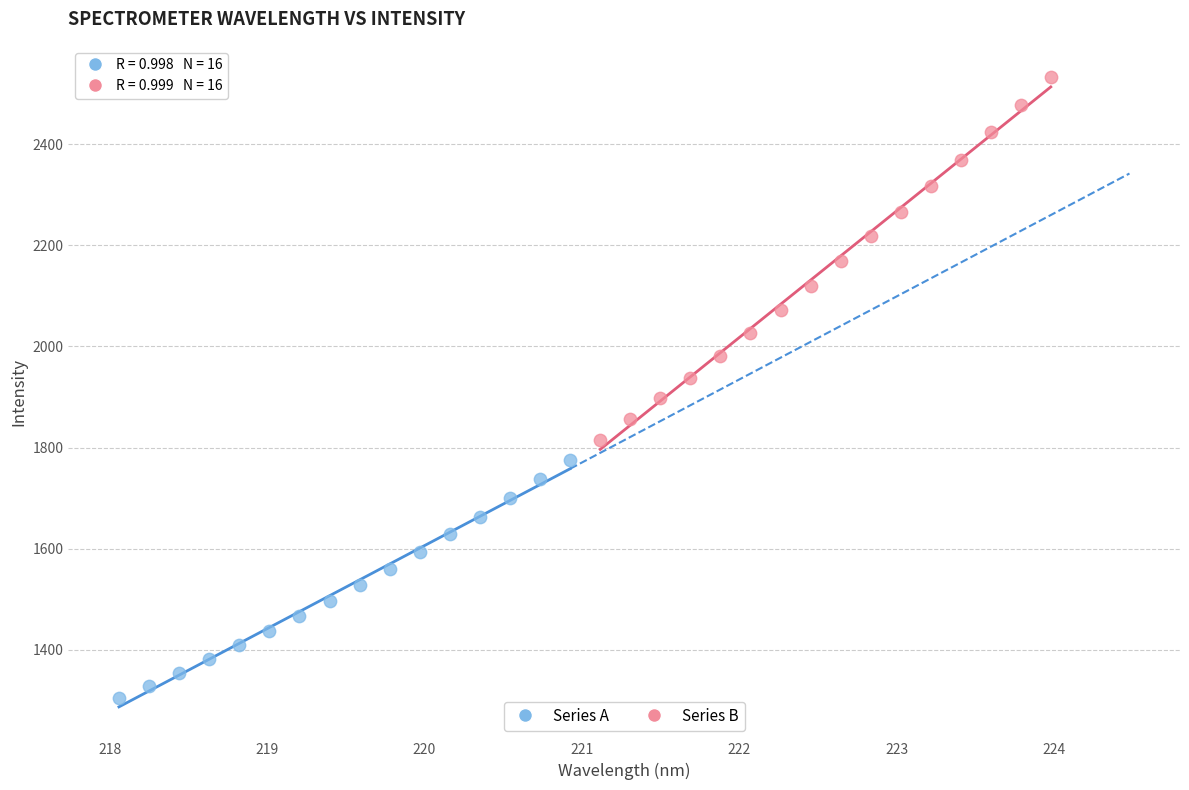

Which series contains the highest Y value?

Series B